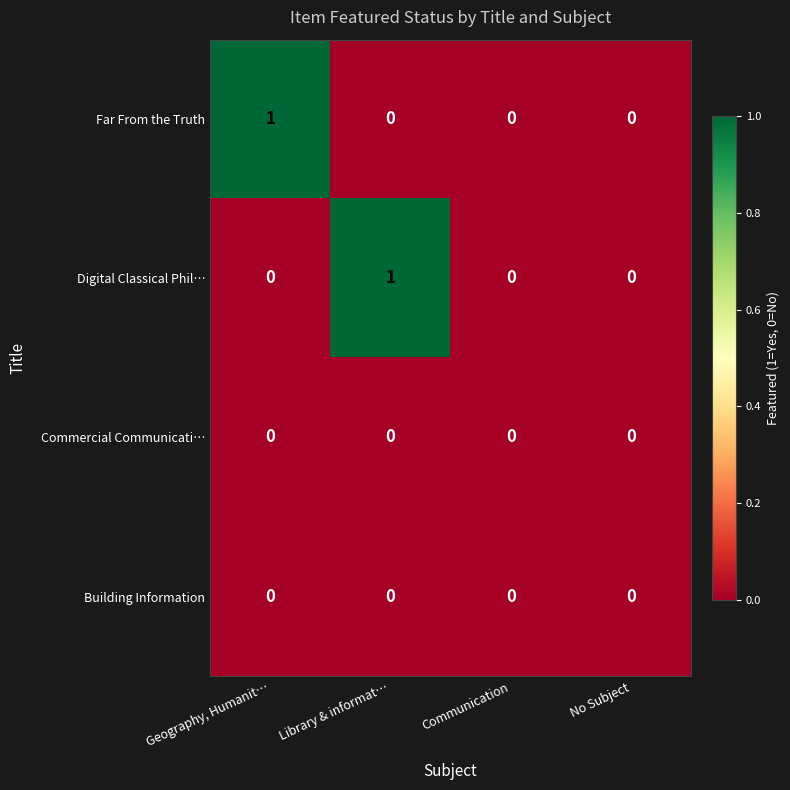

Between Geography, Humanit… and Communication, which series saw the biggest shift?

Far From the Truth